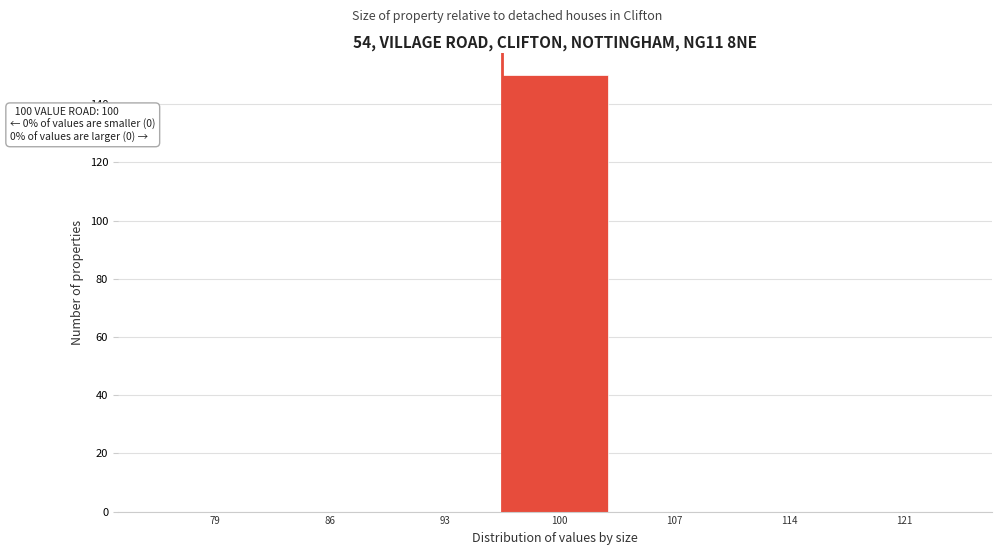

Reading left to right, what are all the values shown in this chart?

79=0	86=0	93=0	100=150	107=0	114=0	121=0